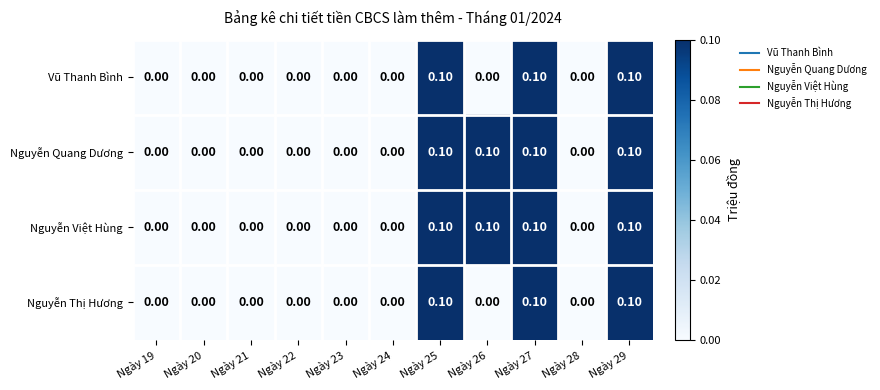

Is the value of Nguyễn Việt Hùng at Ngày 23 greater than the value of Nguyễn Thị Hương at Ngày 25?

No